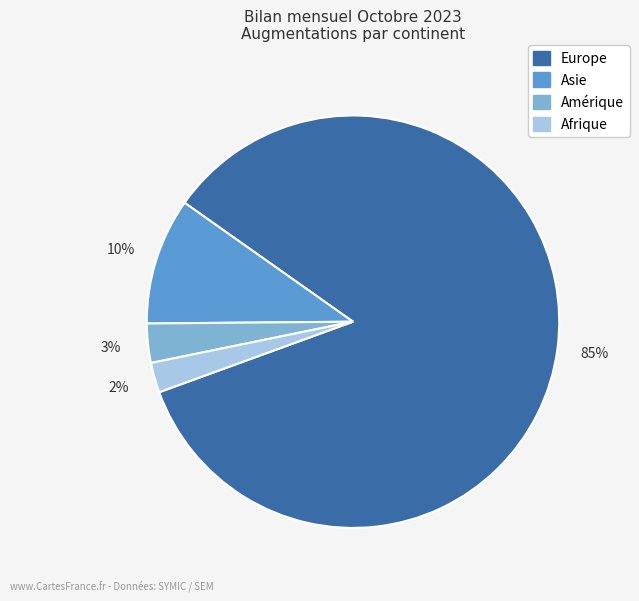

Between Amérique and Europe, which is larger?

Europe